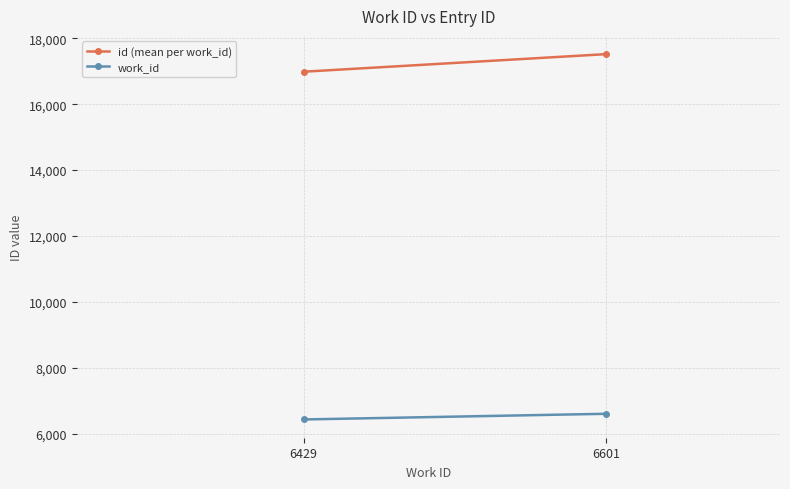

What are all the series names shown in the legend?

id (mean per work_id), work_id